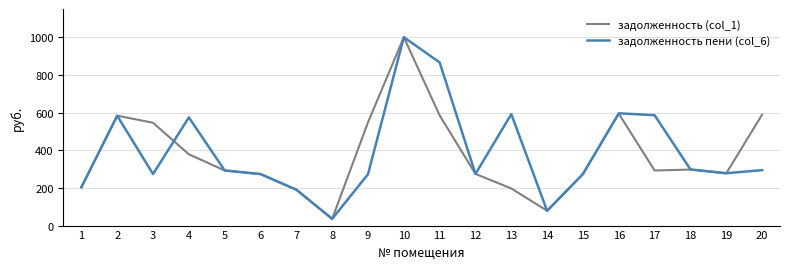

Which category has the highest value in the задолженность (col_1) series?

10